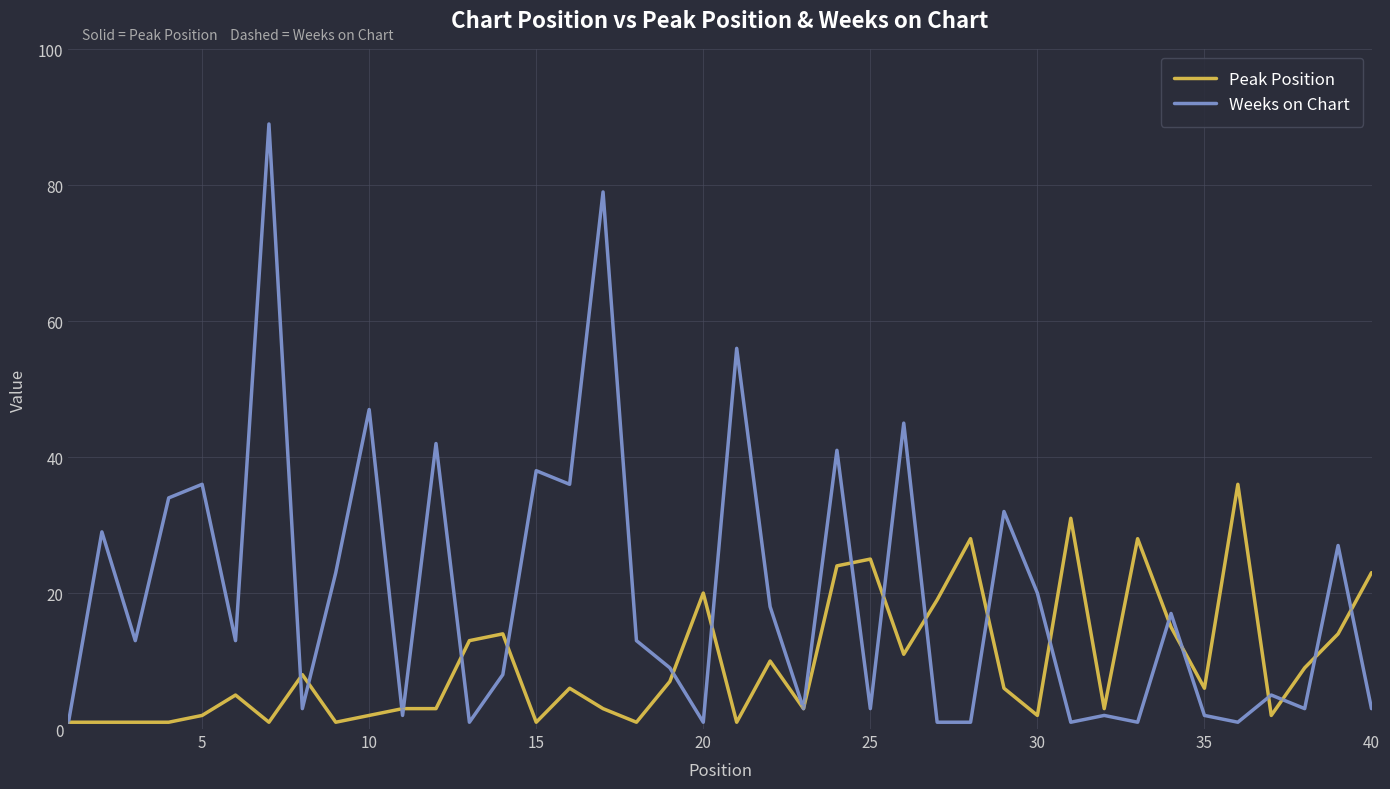

What are all the series names shown in the legend?

Peak Position, Weeks on Chart